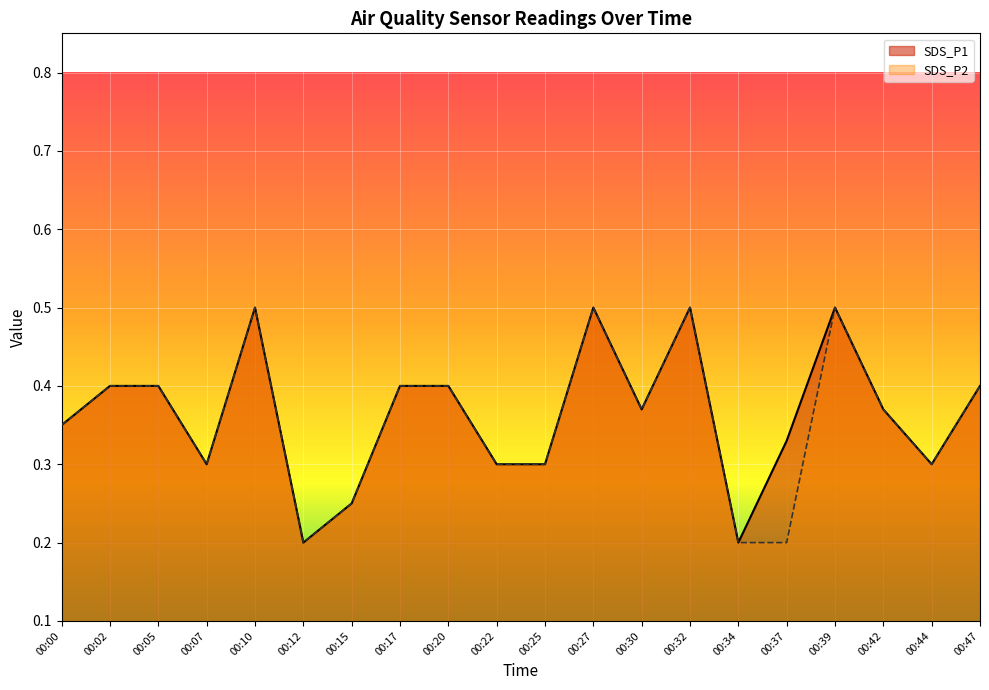

Rank the series by their maximum value, from highest to lowest.

SDS_P1, SDS_P2